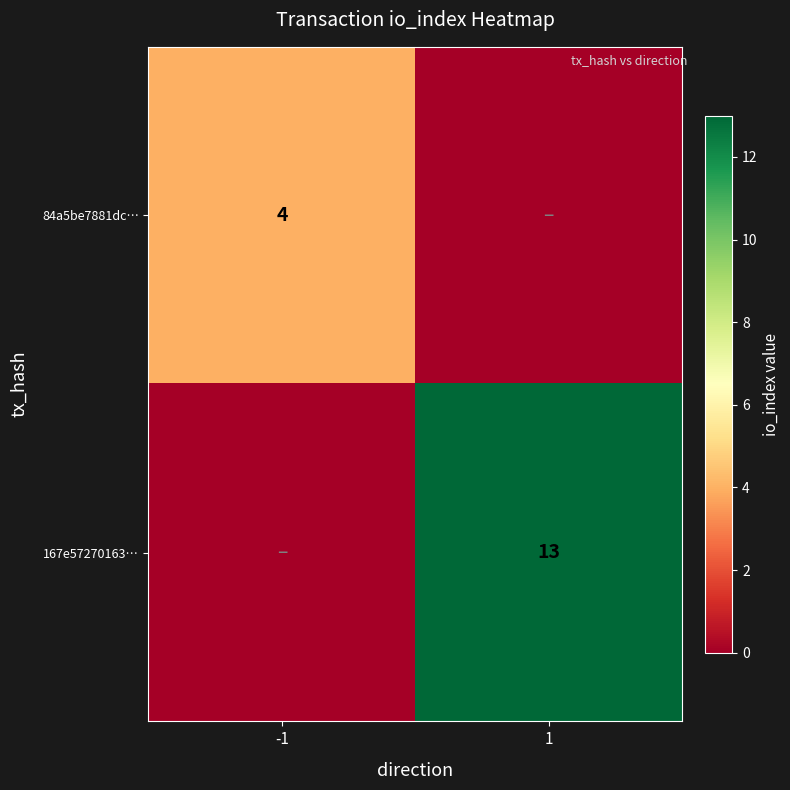

At how many categories does at least one series exceed 2?

2